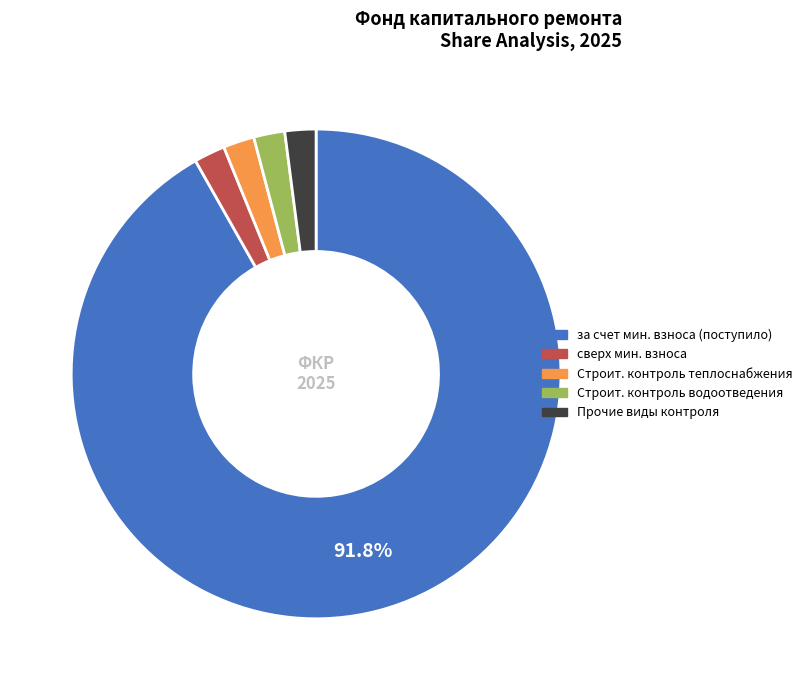

Which category has the biggest portion of the pie?

за счет мин. взноса (поступило)